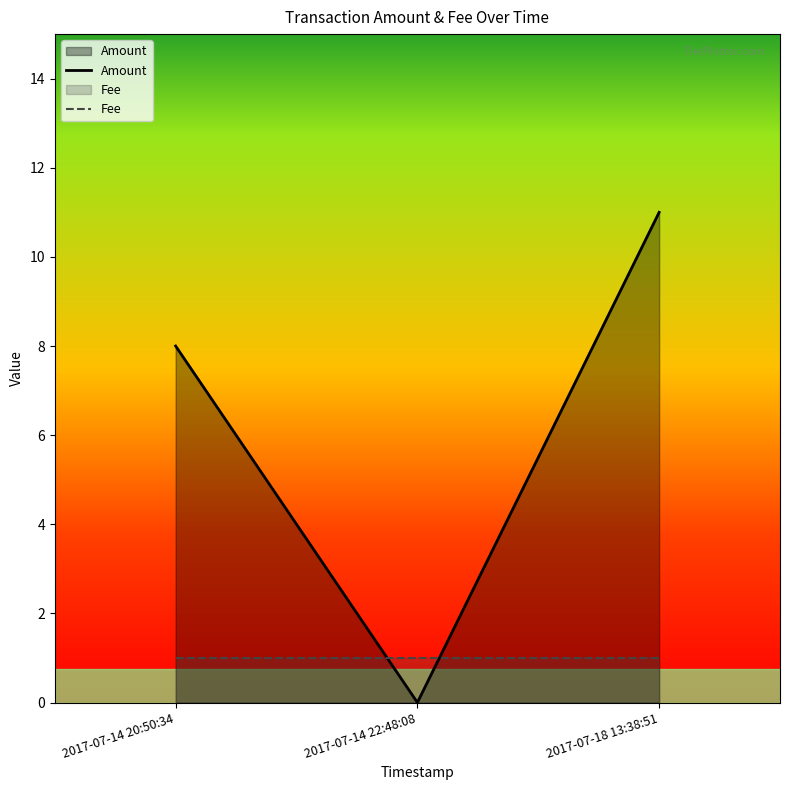

The value of Amount at 2017-07-14 22:48:08 is 0. True or false?

True